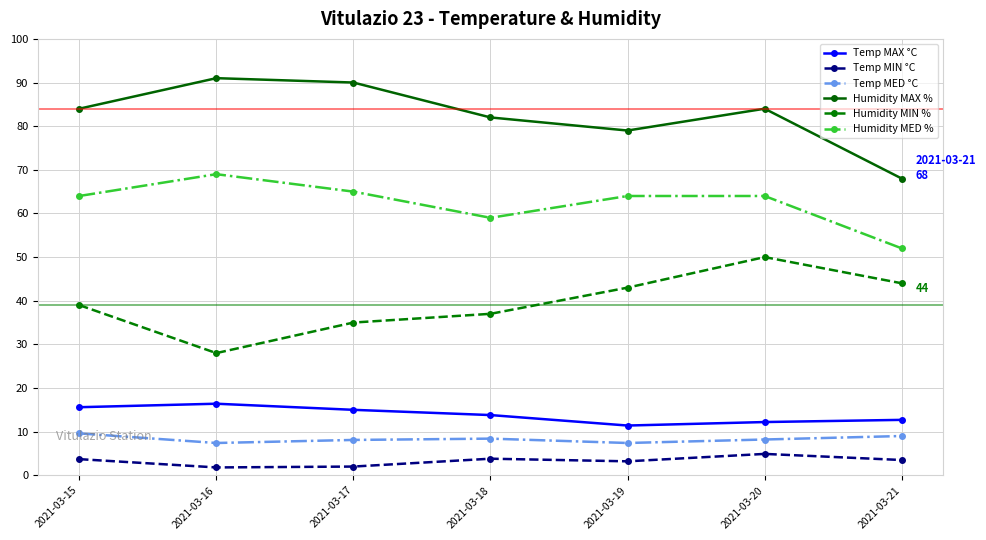

Count the number of data series in this chart.

6